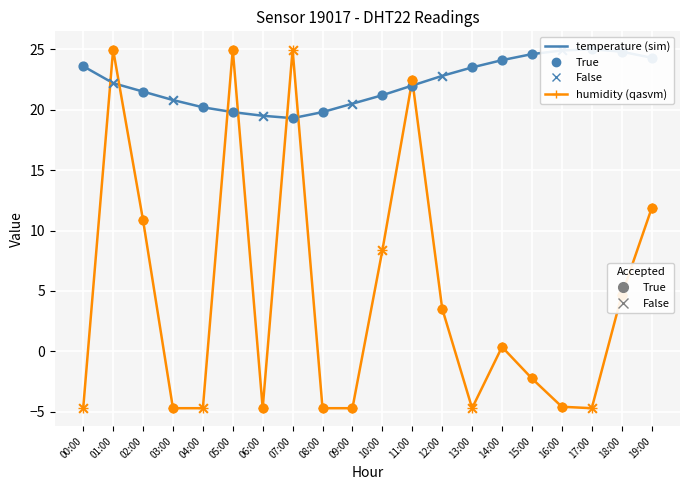

What is the total value across all series at 18:00?

29.4